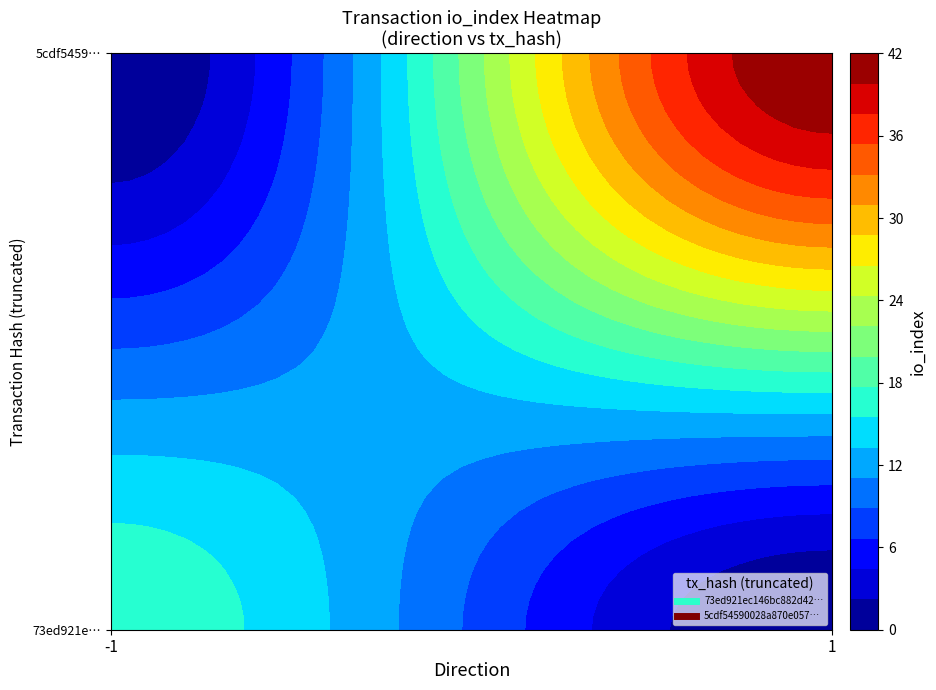

How many series are shown in this chart?

2